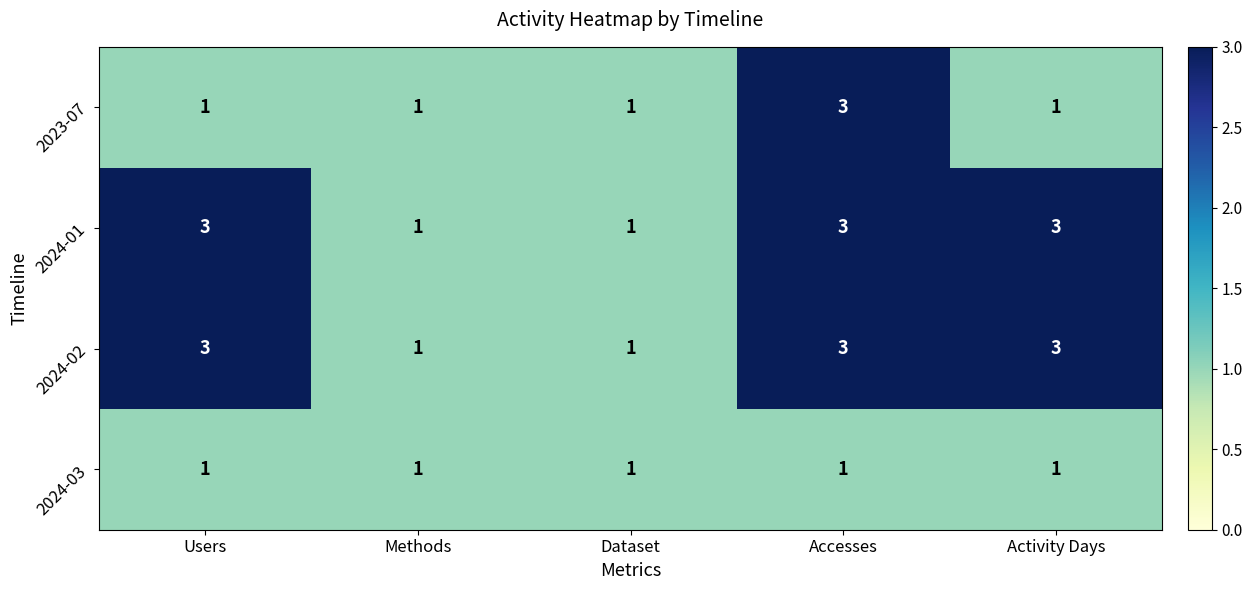

Reading right to left, extract all data points from this chart.

2023-07: 1	3	1	1	1
2024-01: 3	3	1	1	3
2024-02: 3	3	1	1	3
2024-03: 1	1	1	1	1